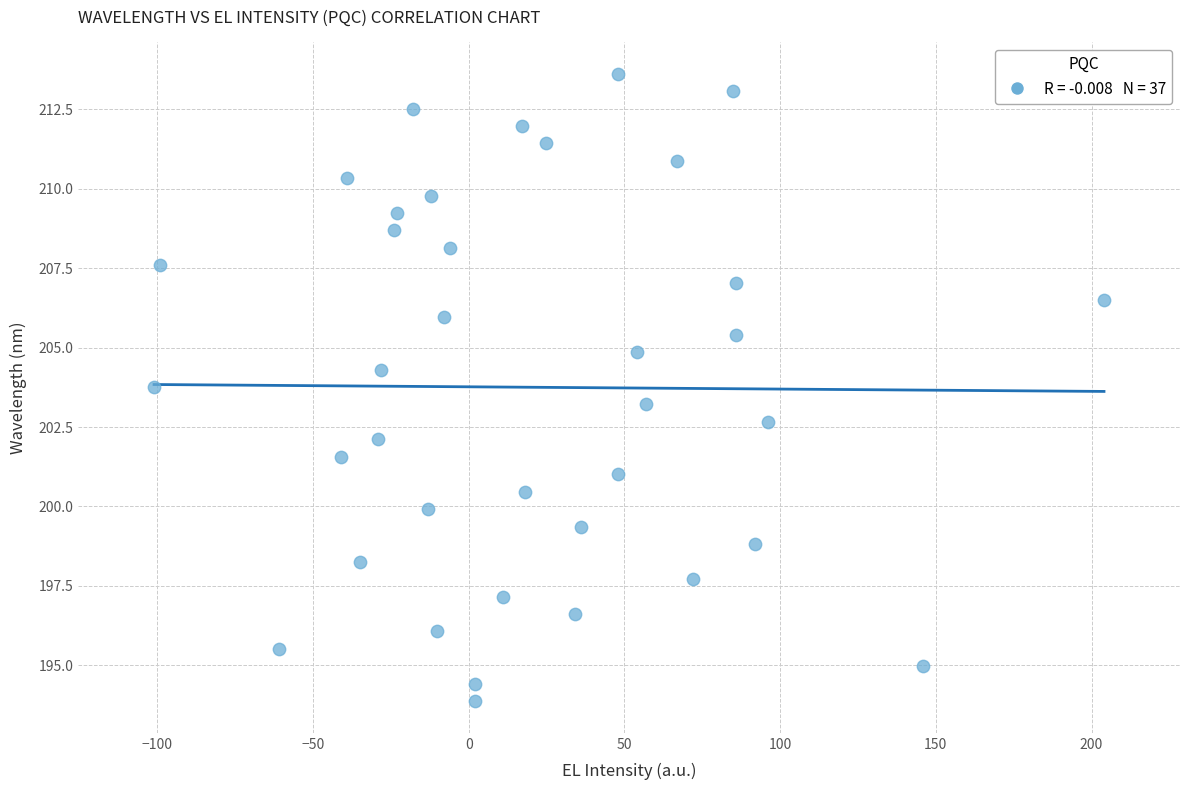

What is the range of Y values (max minus min)?

19.8